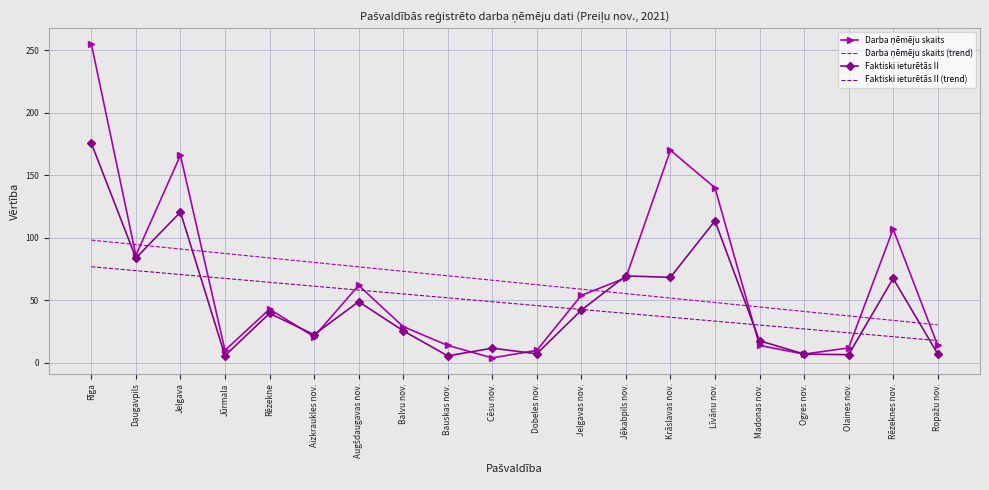

At which category is the sum across all series the highest?

Rīga